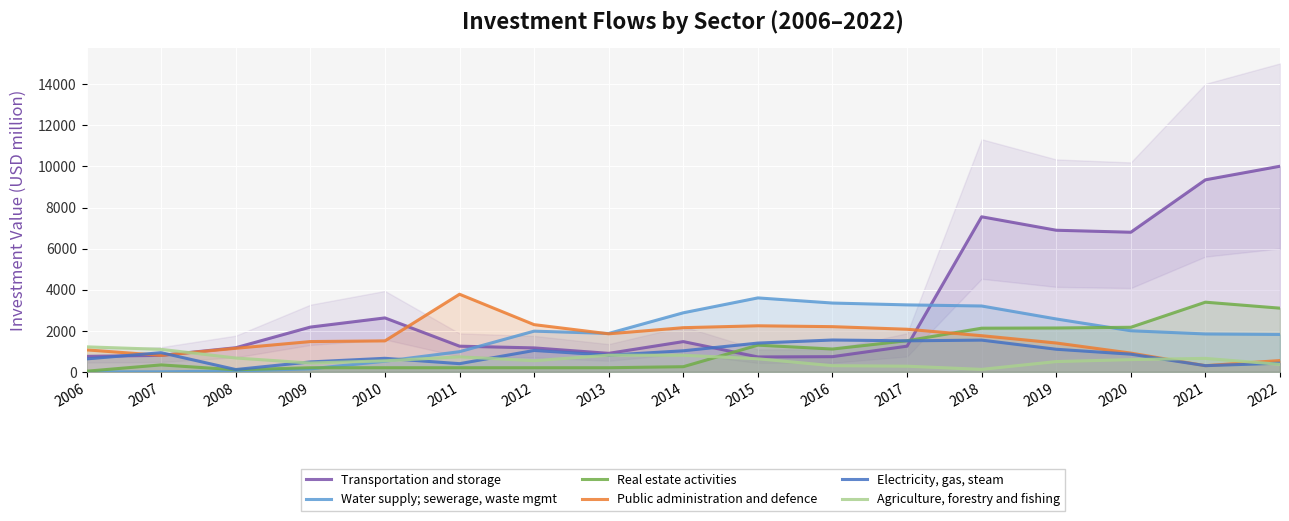

True or false: Agriculture, forestry and fishing has a value of 209.2 at 2012.

False